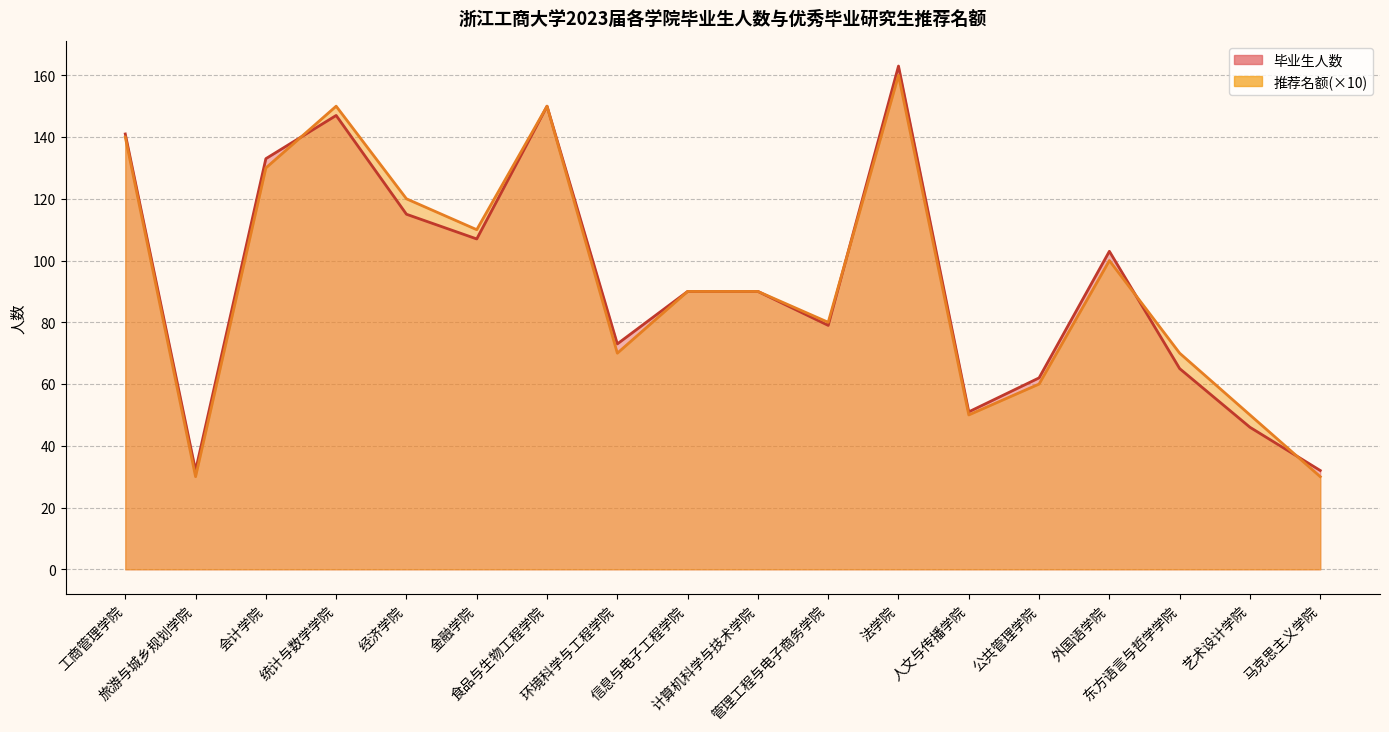

Where does the 毕业生人数 series first go above 90?

工商管理学院